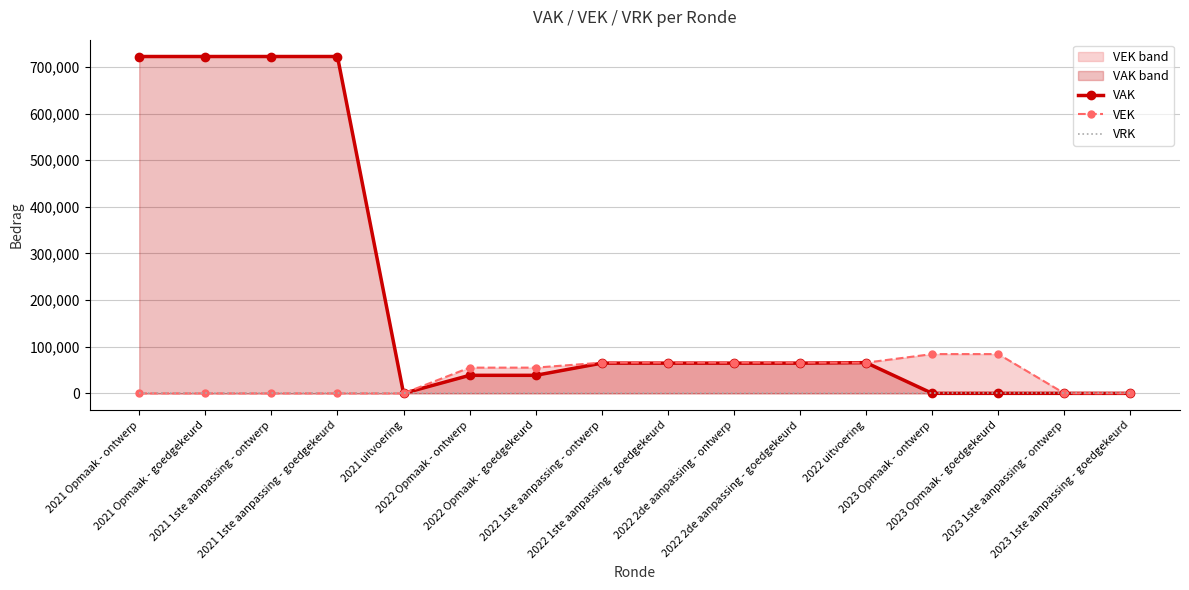

Which series has the largest total across all categories?

VAK